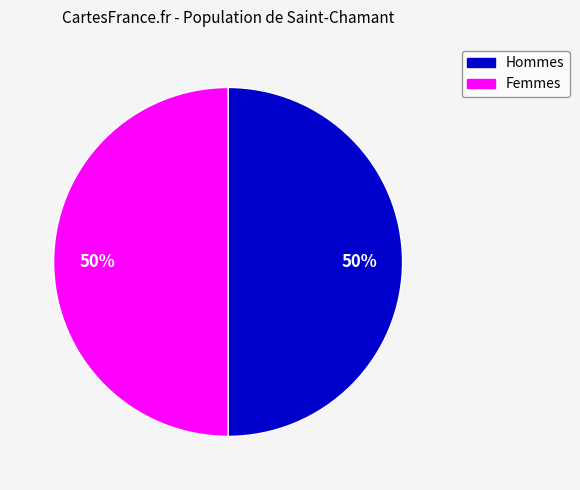

To the nearest percent, what is the average slice percentage?

50%